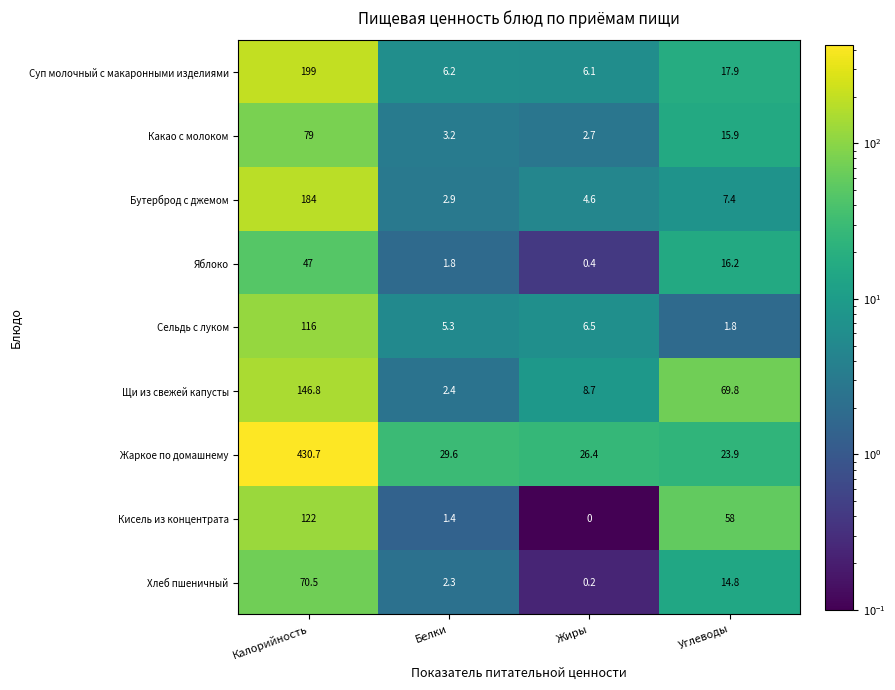

What is the approximate value of Щи из свежей капусты at Калорийность?

146.8